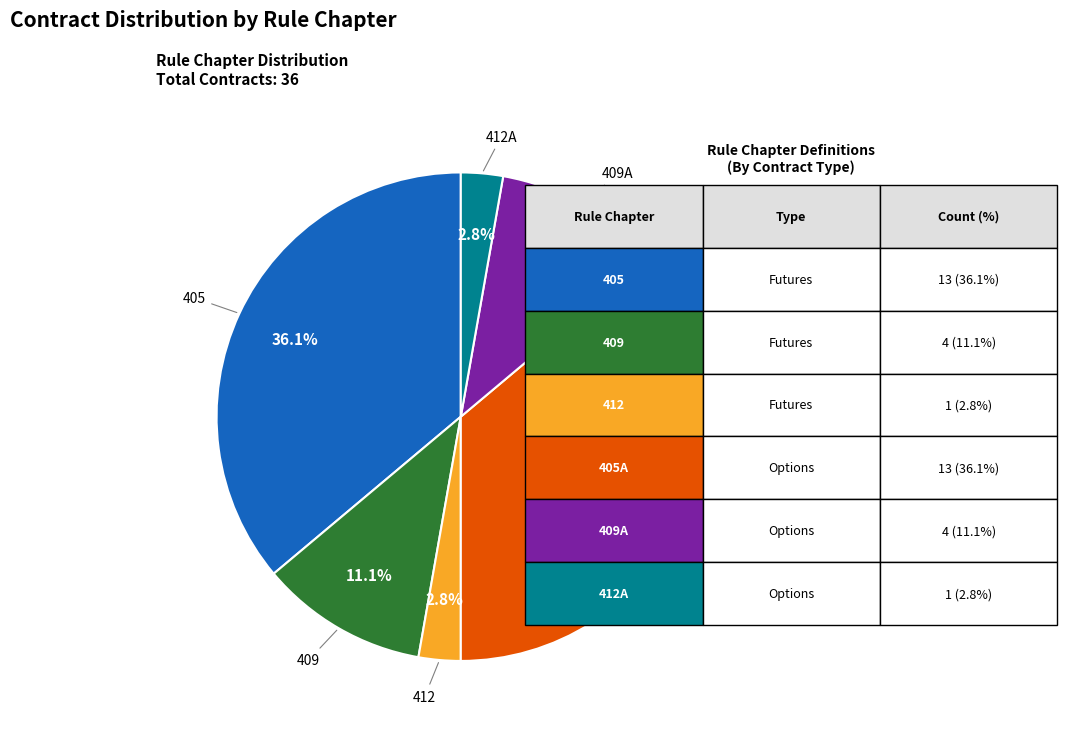

Approximately how many times larger is the value at 412 compared to 412A?

1.0